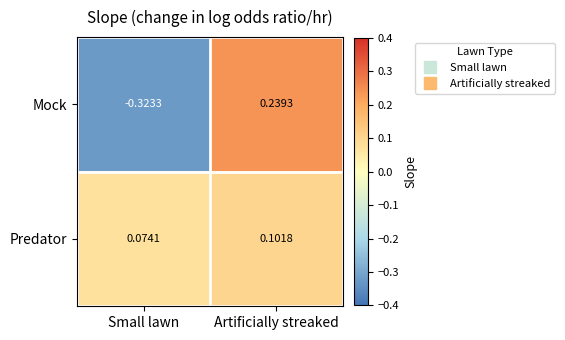

At Small lawn, list the series in order from largest to smallest.

Predator, Mock